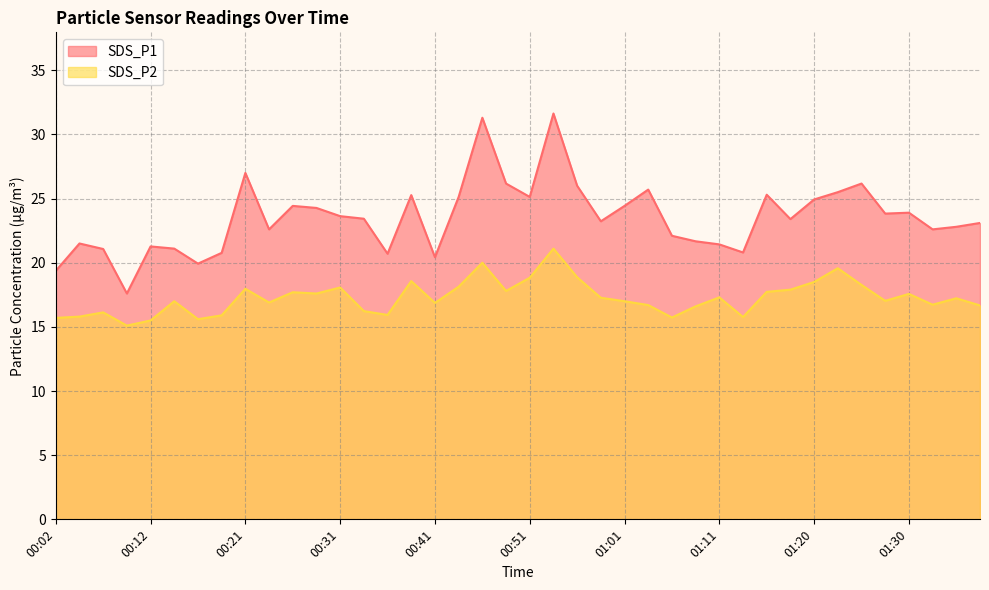

True or false: SDS_P2 and SDS_P1 cross at least once.

False